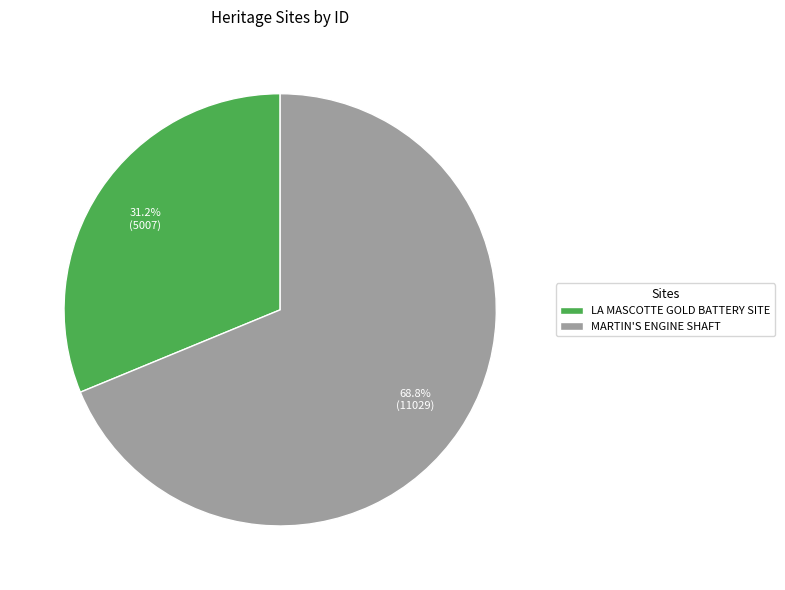

How much of the chart is everything except MARTIN'S ENGINE SHAFT?

31.2%